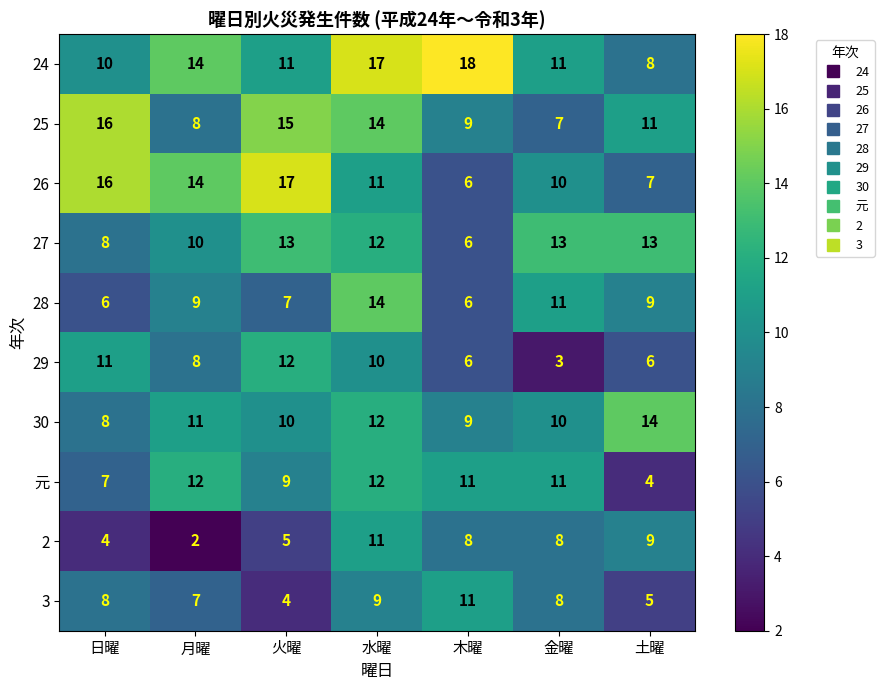

List the labels in order of 26 value, largest first.

火曜, 日曜, 月曜, 水曜, 金曜, 土曜, 木曜